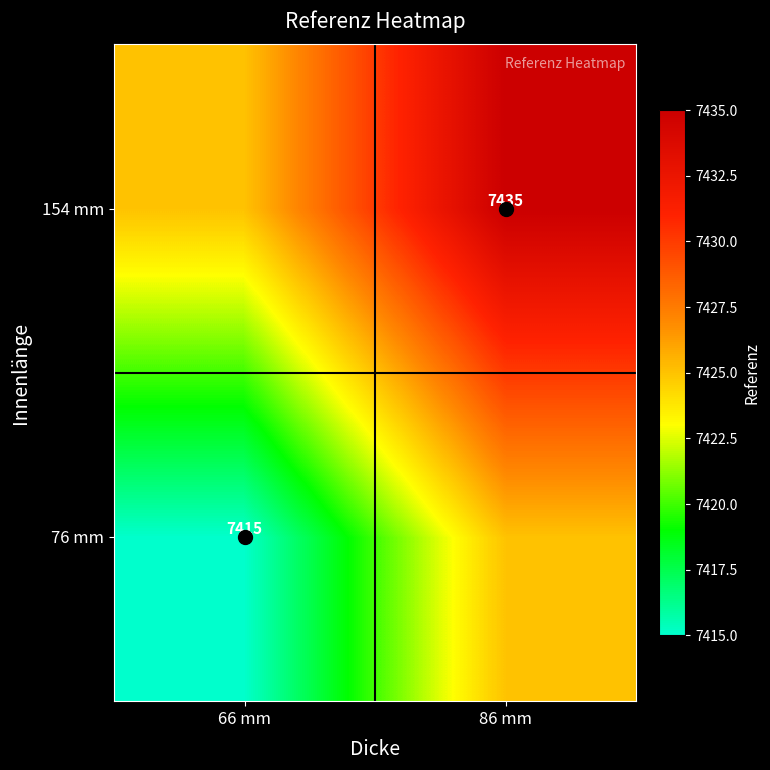

Is it true that 76 mm equals 7425 at 86 mm?

True